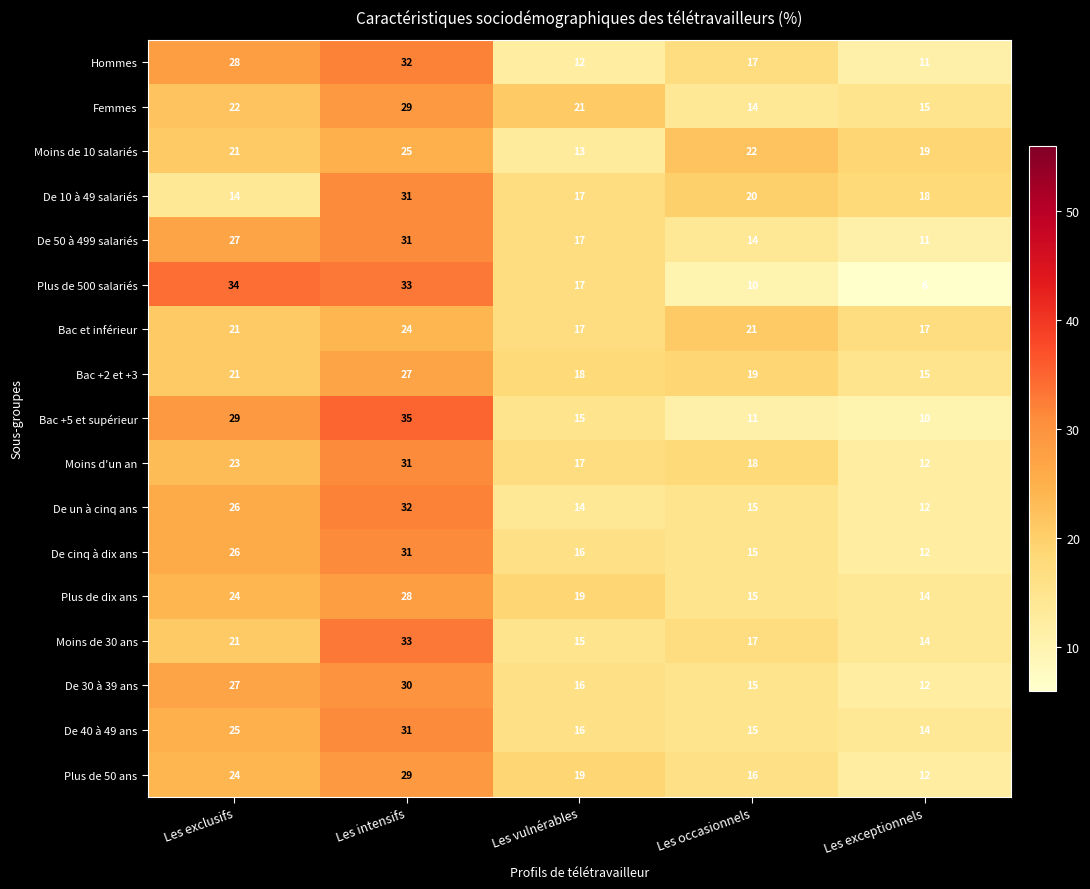

Is it true that De cinq à dix ans equals 17 at Les exceptionnels?

False